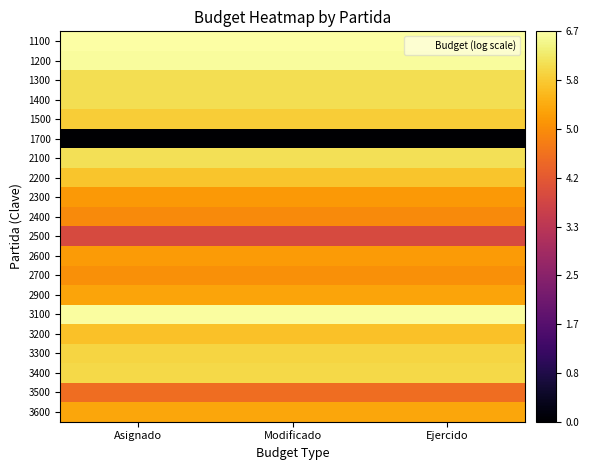

At which category does the chart reach its peak across all series?

Asignado